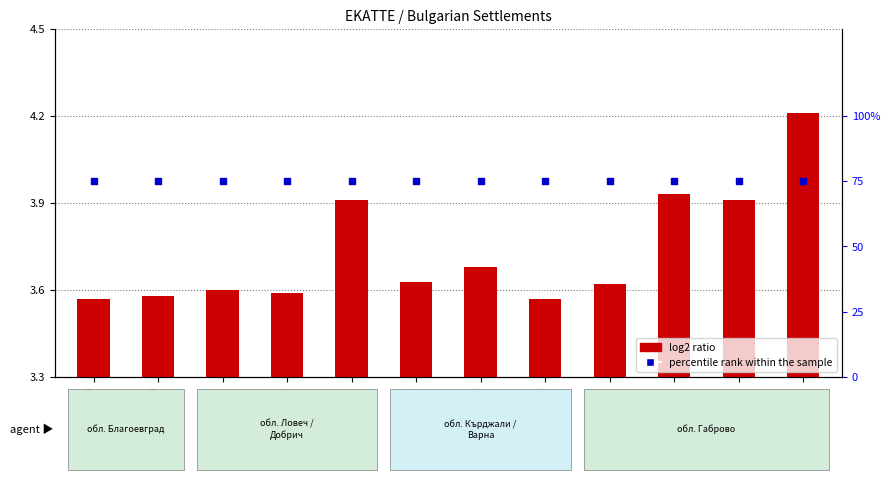

At which category is the sum across all series the highest?

Изгрев